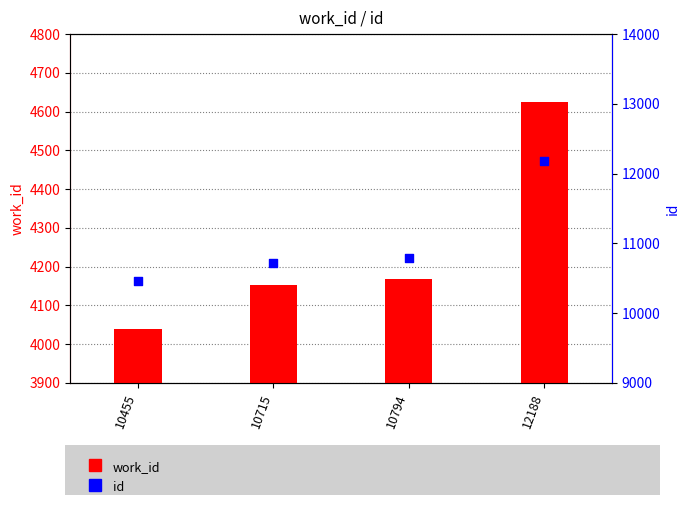

Which series contains the lowest Y value?

work_id